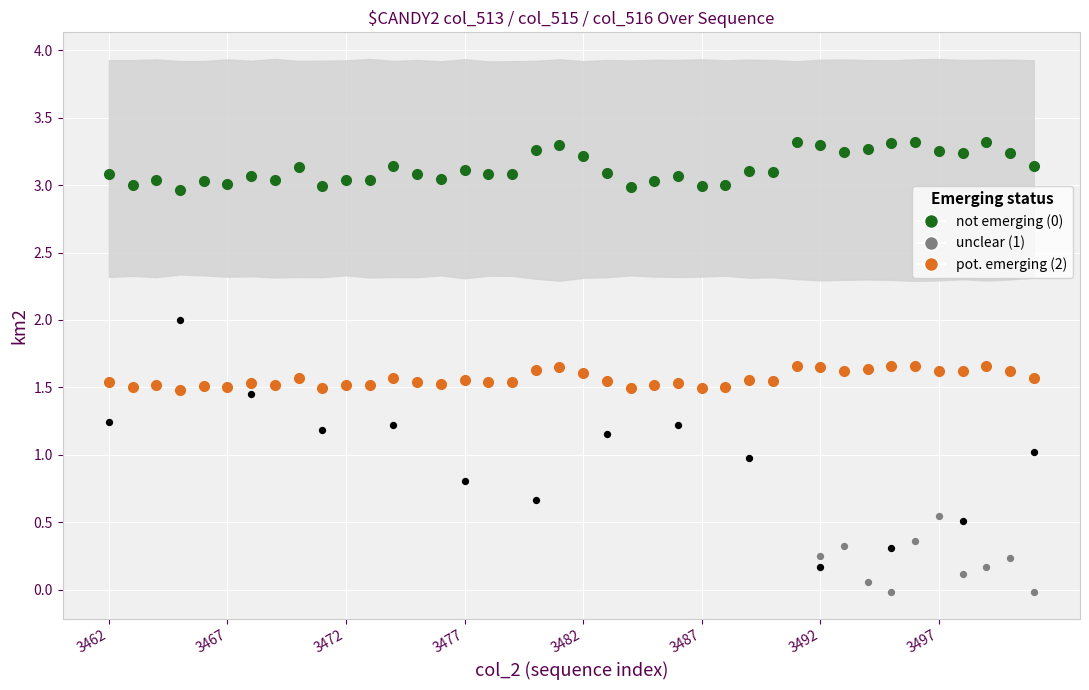

Which series reaches the maximum Y coordinate?

col_513